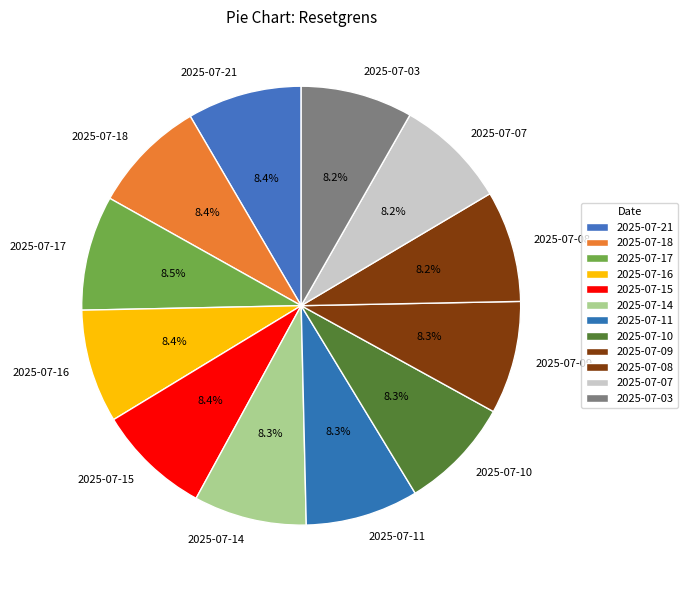

How many segments does this pie chart have?

12